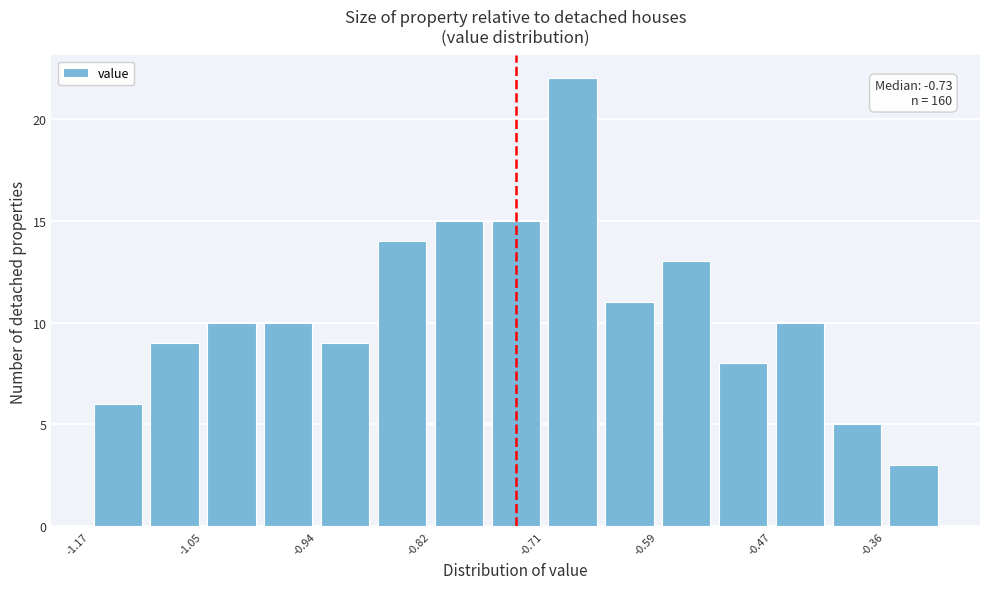

Read against the x-axis, roughly where is the centre of the tallest bar?

-0.68